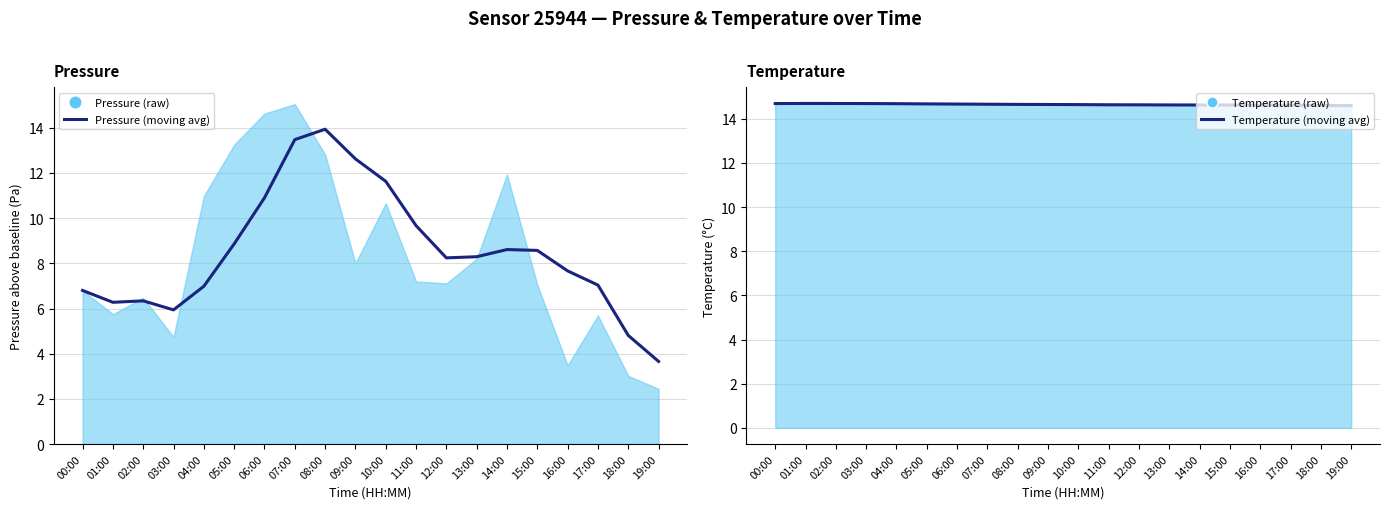

List the series in order of their overall mean, lowest first.

Pressure (moving avg), Temperature (moving avg)